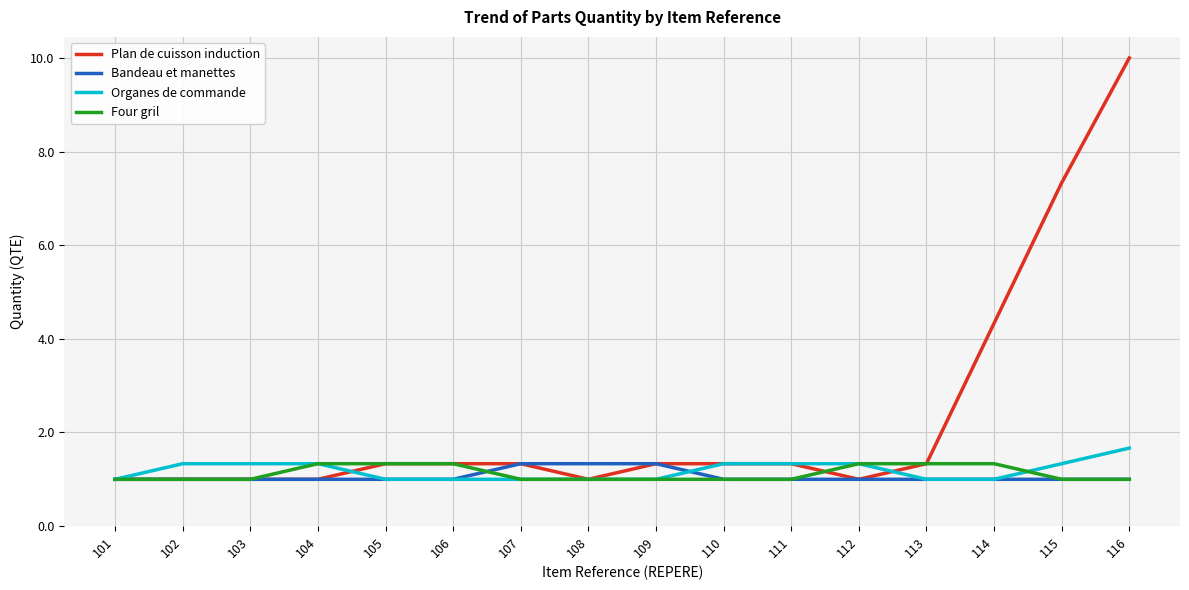

How many lines are shown in the chart?

4